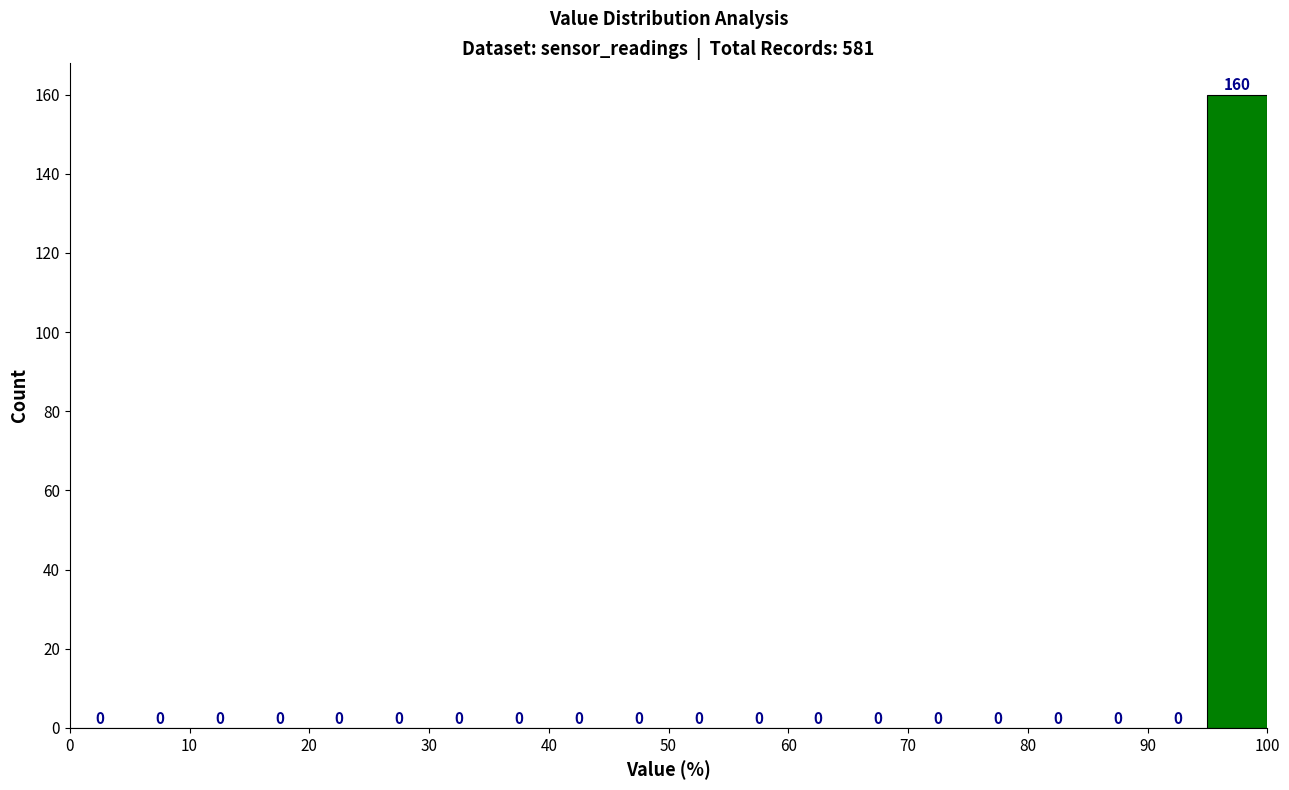

Reading left to right, transcribe this chart: for each bar, give the range it covers on the x-axis and its height.

0 to 5: 0
5 to 10: 0
10 to 15: 0
15 to 20: 0
20 to 25: 0
25 to 30: 0
30 to 35: 0
35 to 40: 0
40 to 45: 0
45 to 50: 0
50 to 55: 0
55 to 60: 0
60 to 65: 0
65 to 70: 0
70 to 75: 0
75 to 80: 0
80 to 85: 0
85 to 90: 0
90 to 95: 0
95 to 100: 160